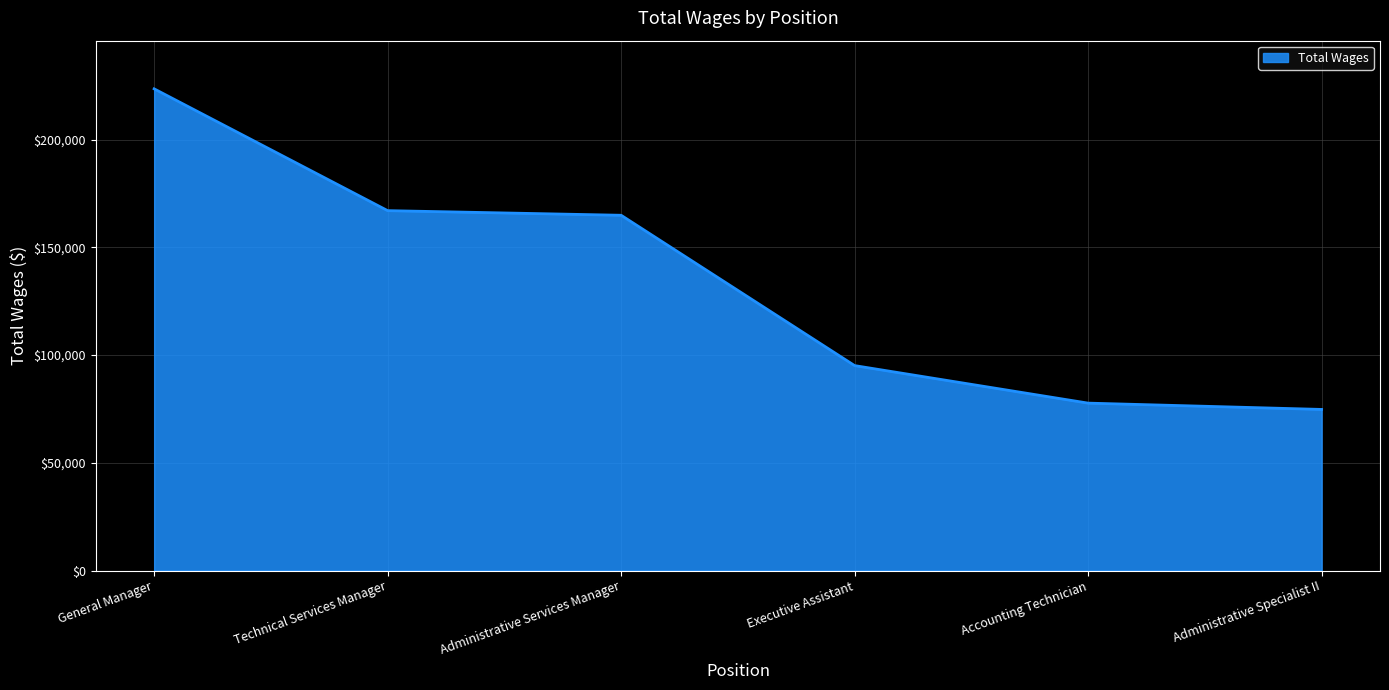

What is the sum of all values?

802965